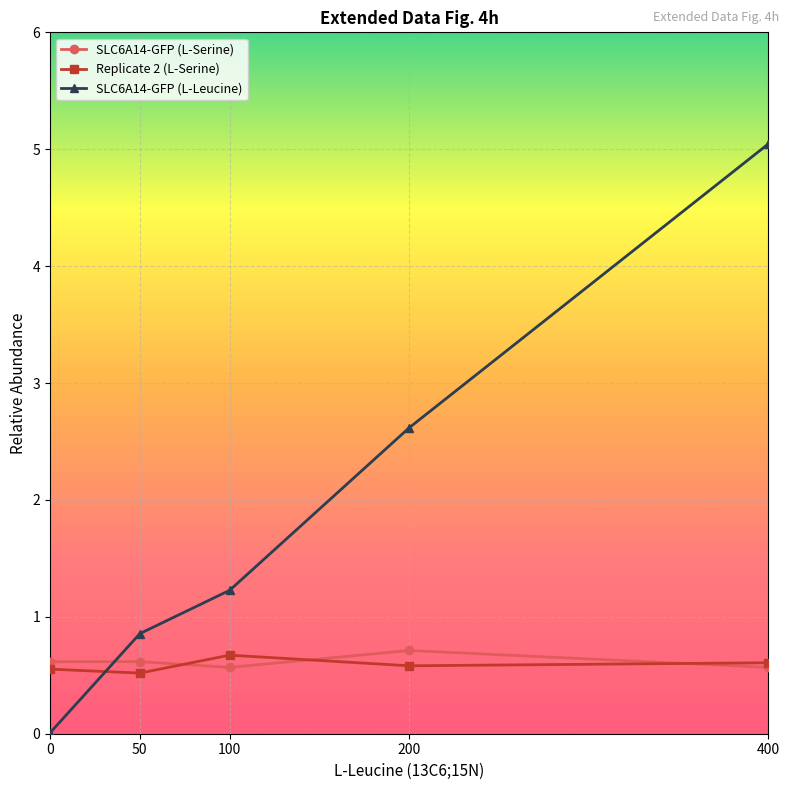

Which series has the largest total across all categories?

SLC6A14-GFP (L-Leucine)